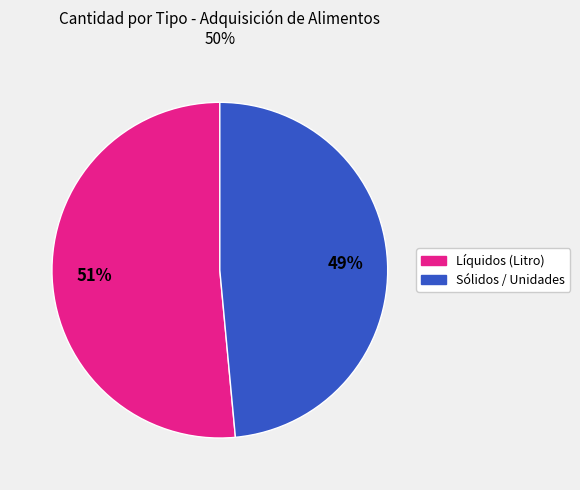

How many segments does this pie chart have?

2